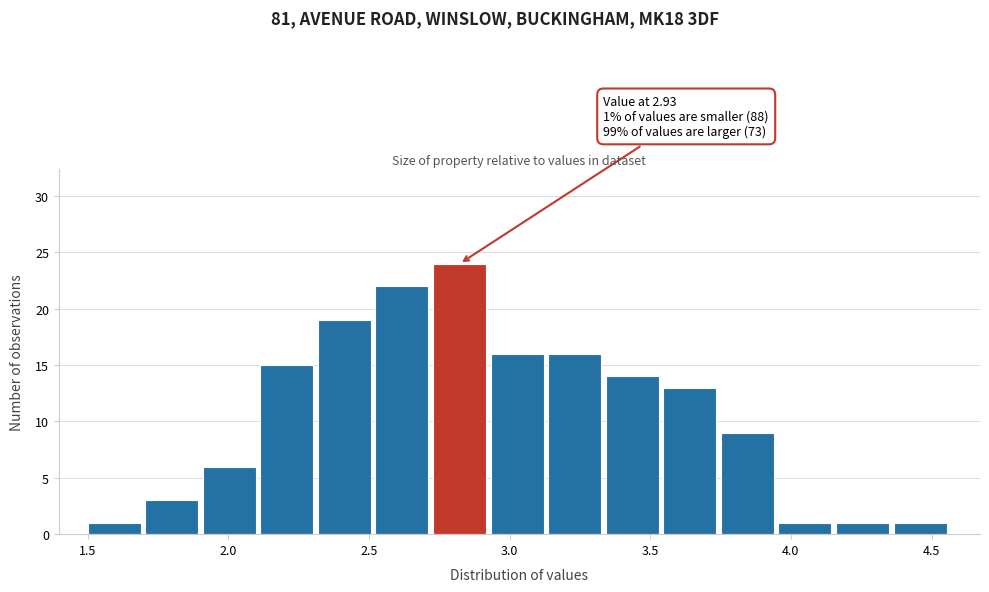

Over which range of the x-axis is the bar tallest?

2.75 to 2.95